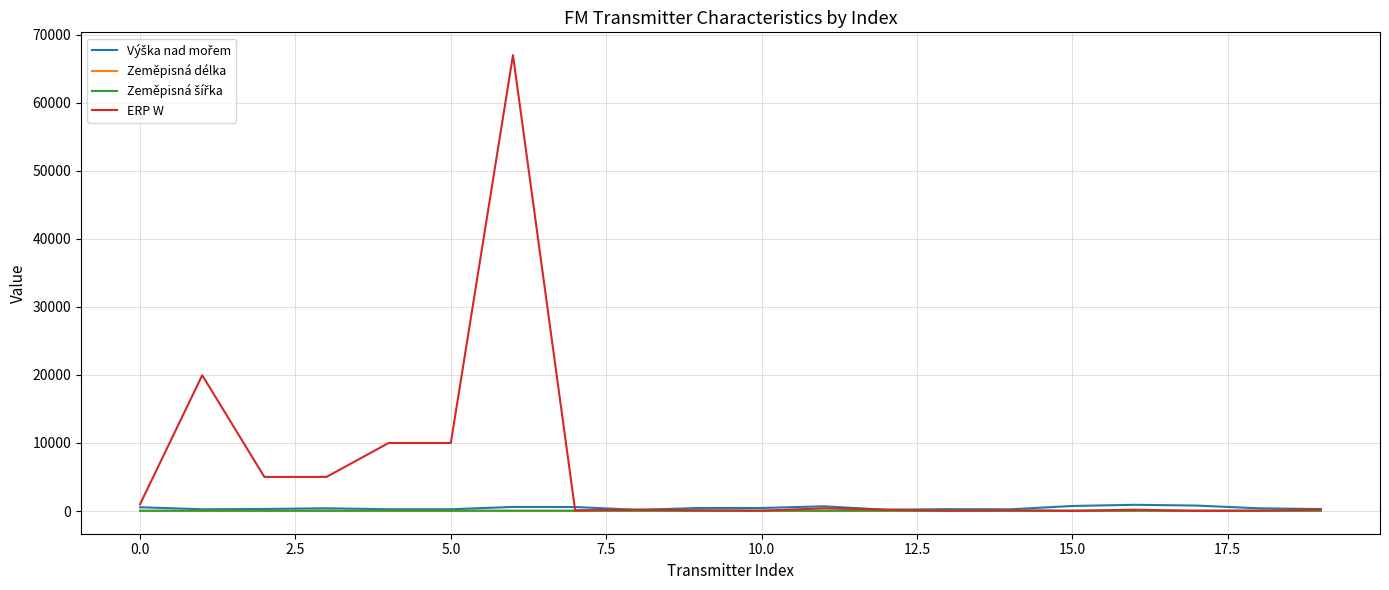

Which series has the largest range (max minus min)?

ERP W